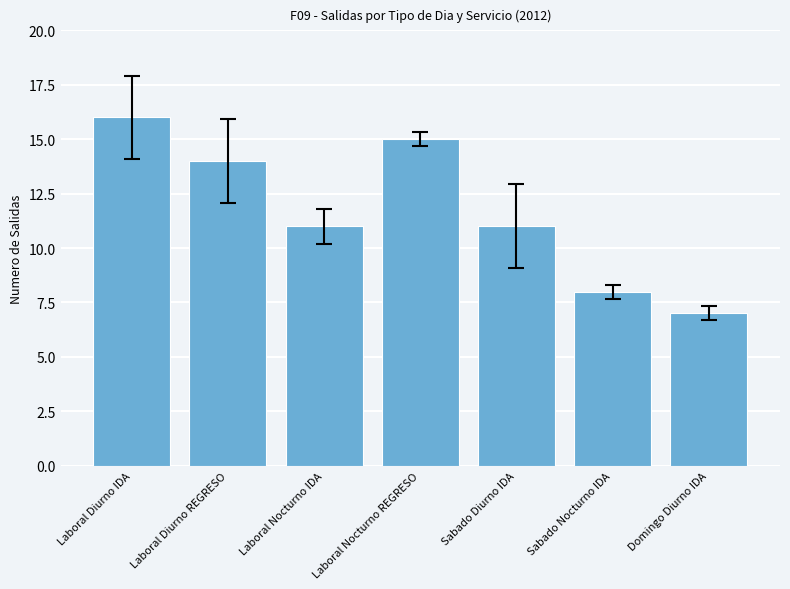

Which category has the lowest value across all series?

Domingo Diurno IDA